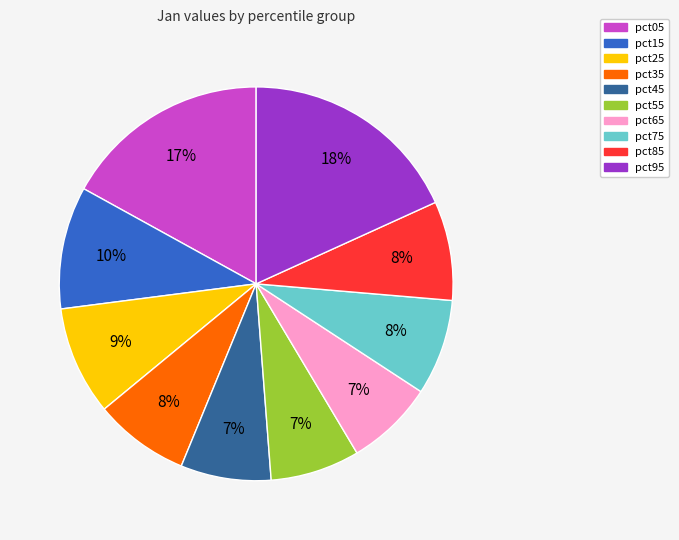

Combined, do pct25 and pct55 account for over 50%?

No